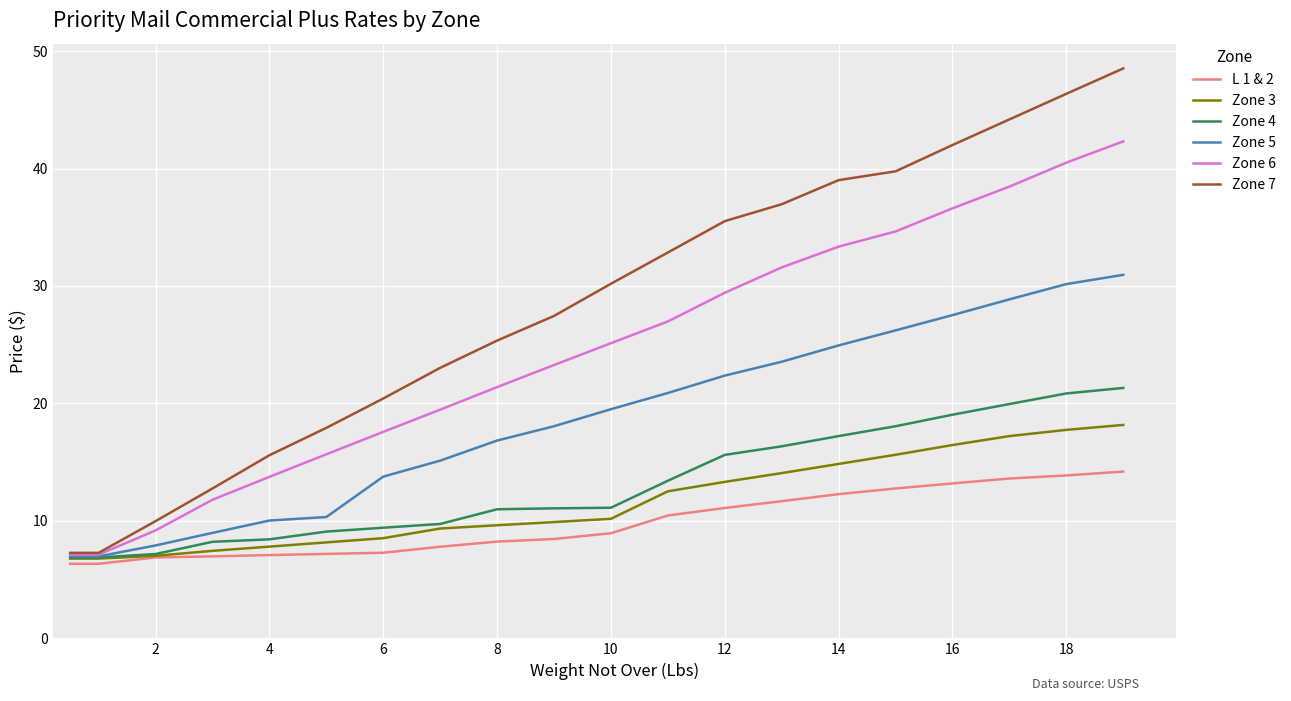

What are all the series names shown in the legend?

L 1 & 2, Zone 3, Zone 4, Zone 5, Zone 6, Zone 7